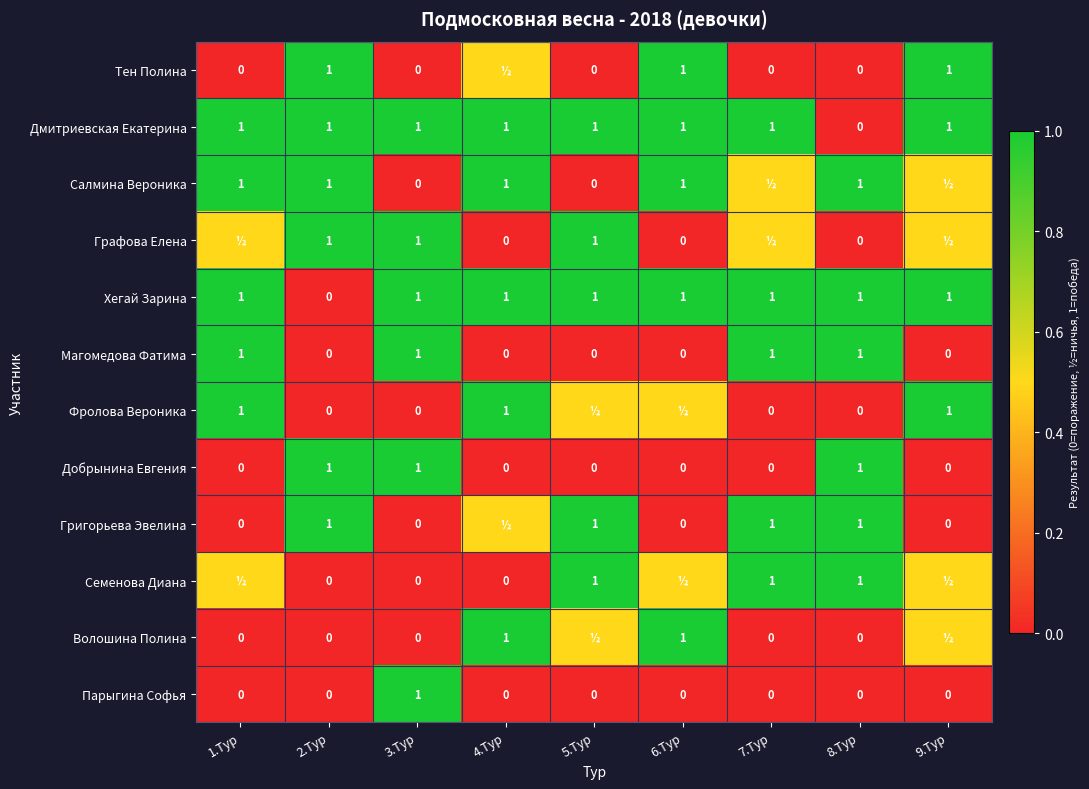

What is the difference between the highest and lowest values at 2.Тур?

1.0